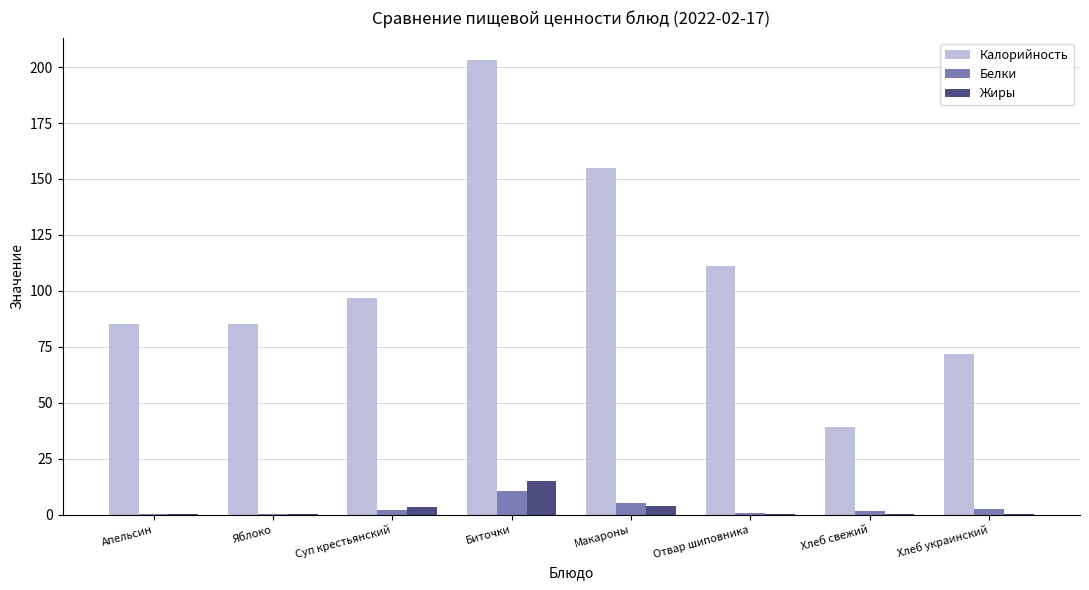

The Жиры series shows 14.9 at Биточки. True or false?

True